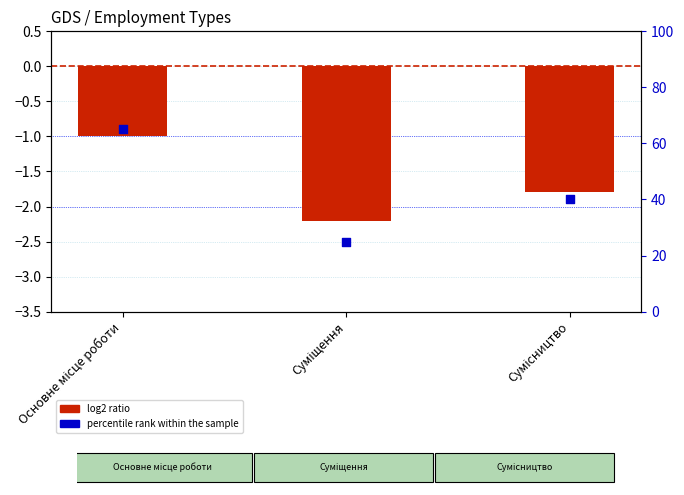

Is the value of log2 ratio at Сумісництво greater than the value of percentile rank within the sample at Сумісництво?

No